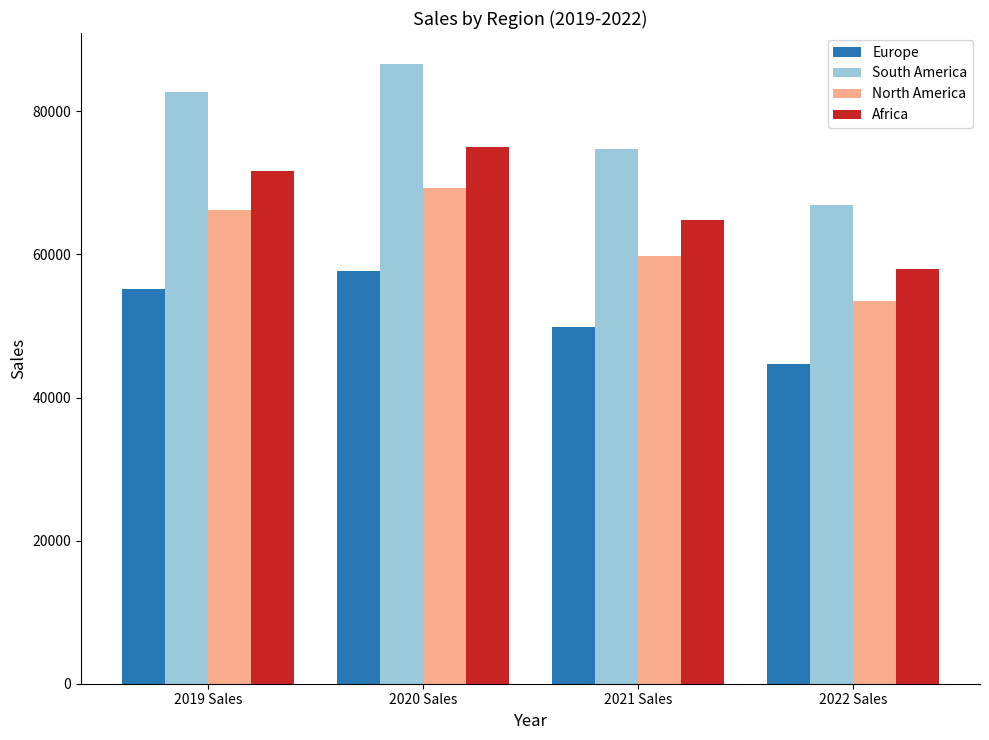

Which series has the largest total across all categories?

South America